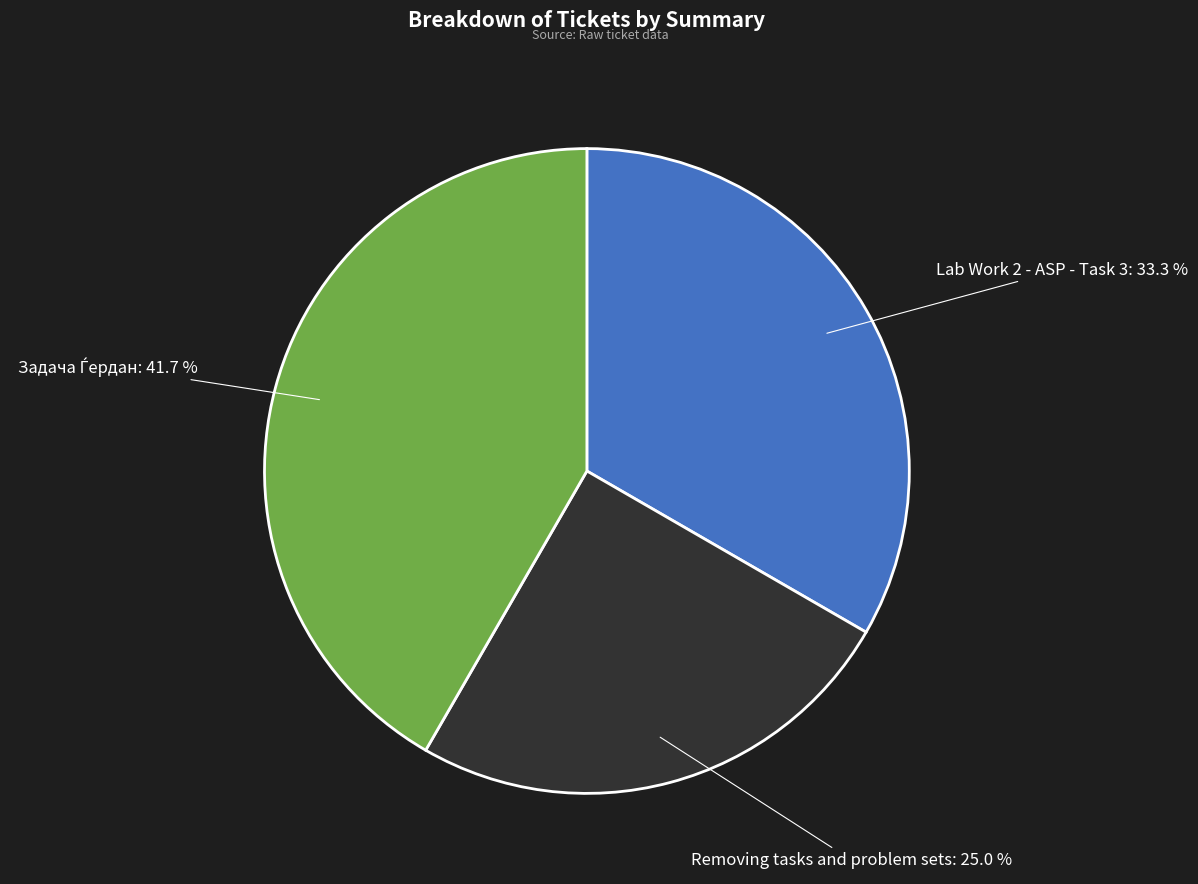

What percentage do Removing tasks and problem sets and Lab Work 2 - ASP - Task 3 together represent?

58.3%